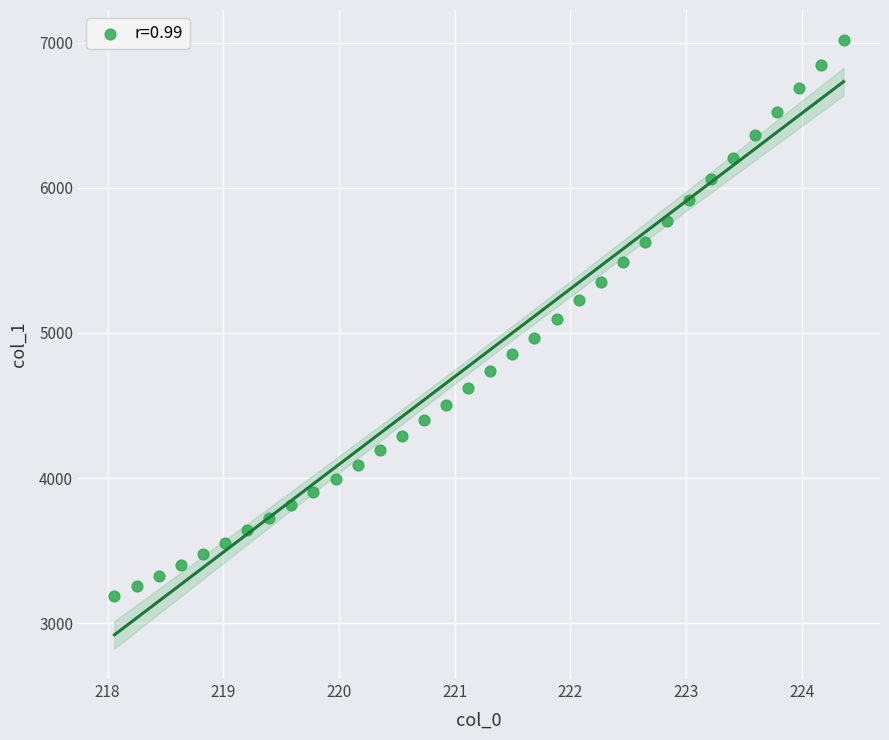

What is the range of X values (max minus min)?

6.3